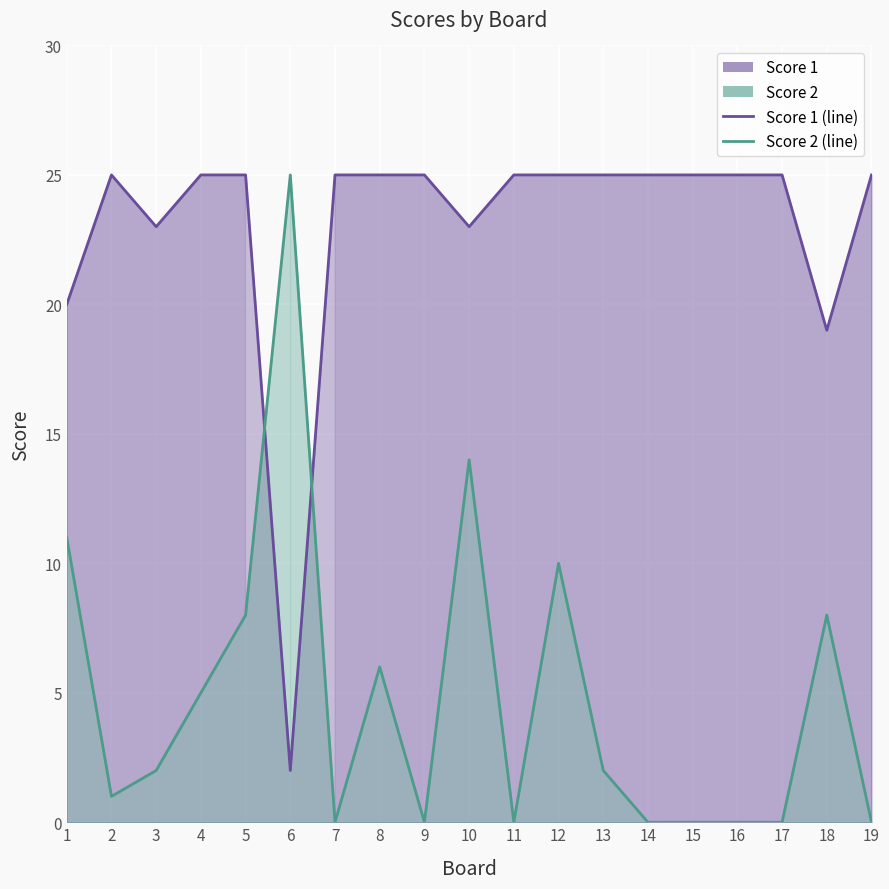

What is the difference between the second highest and second lowest values in the Score 2 (line) series?

14